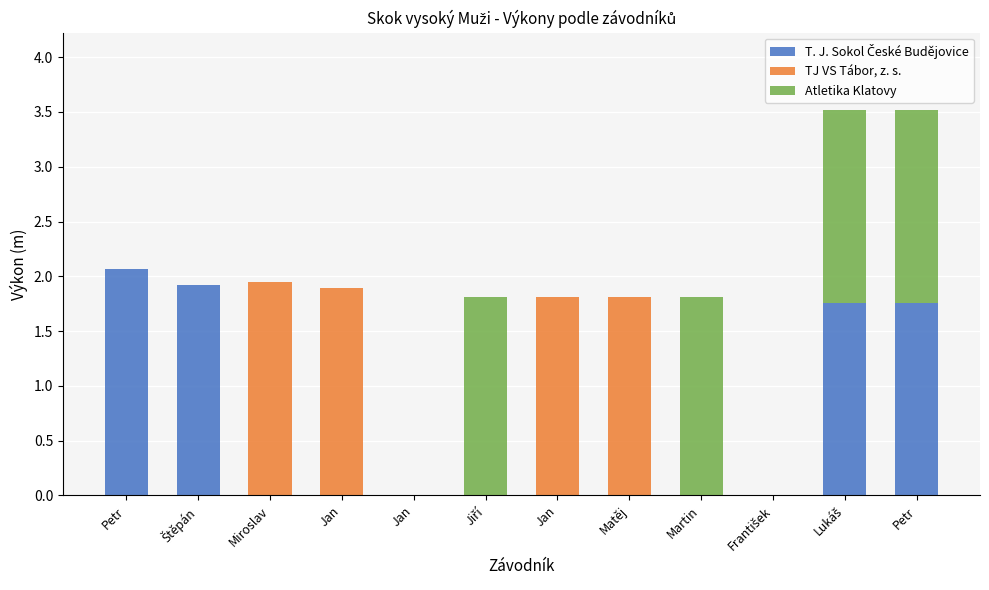

The TJ VS Tábor, z. s. series shows -0.7 at František. True or false?

False